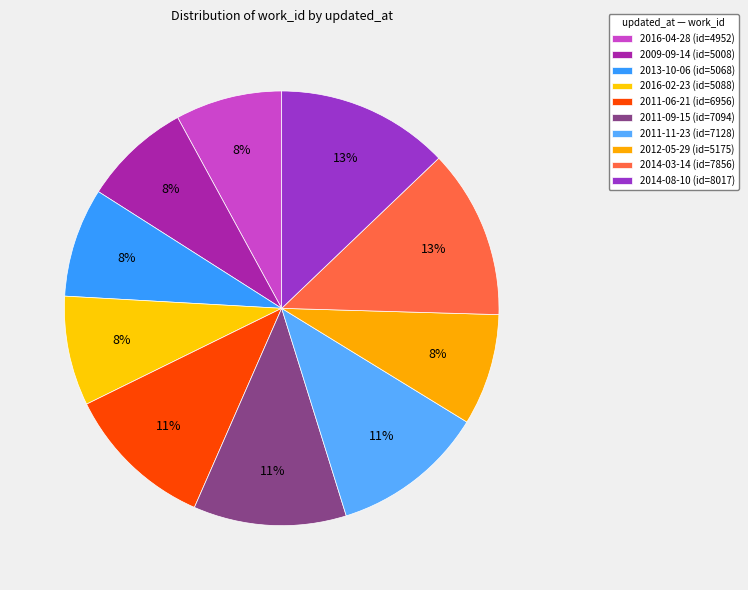

What percentage is the 2016-04-28 slice, to the nearest percent?

8%